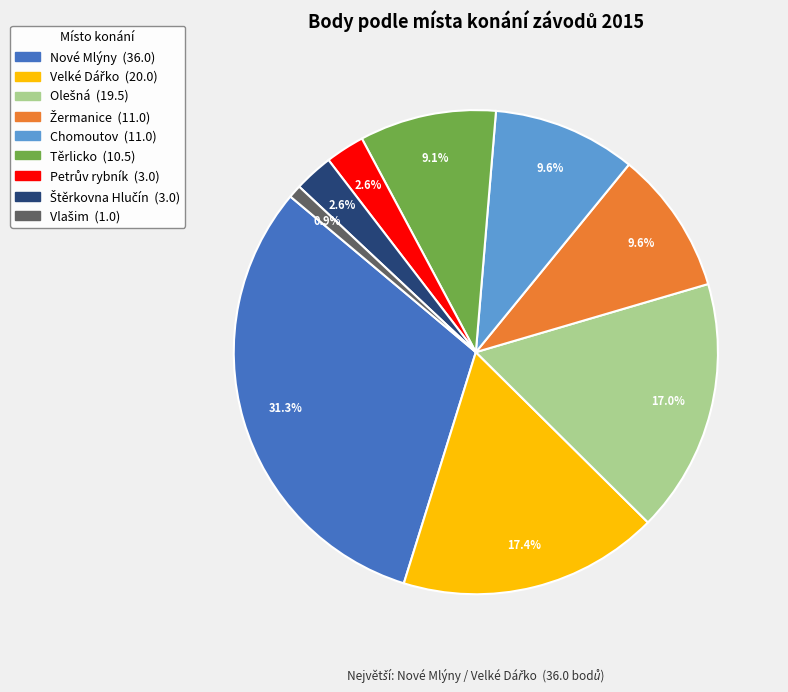

Count the number of slices in the pie.

9